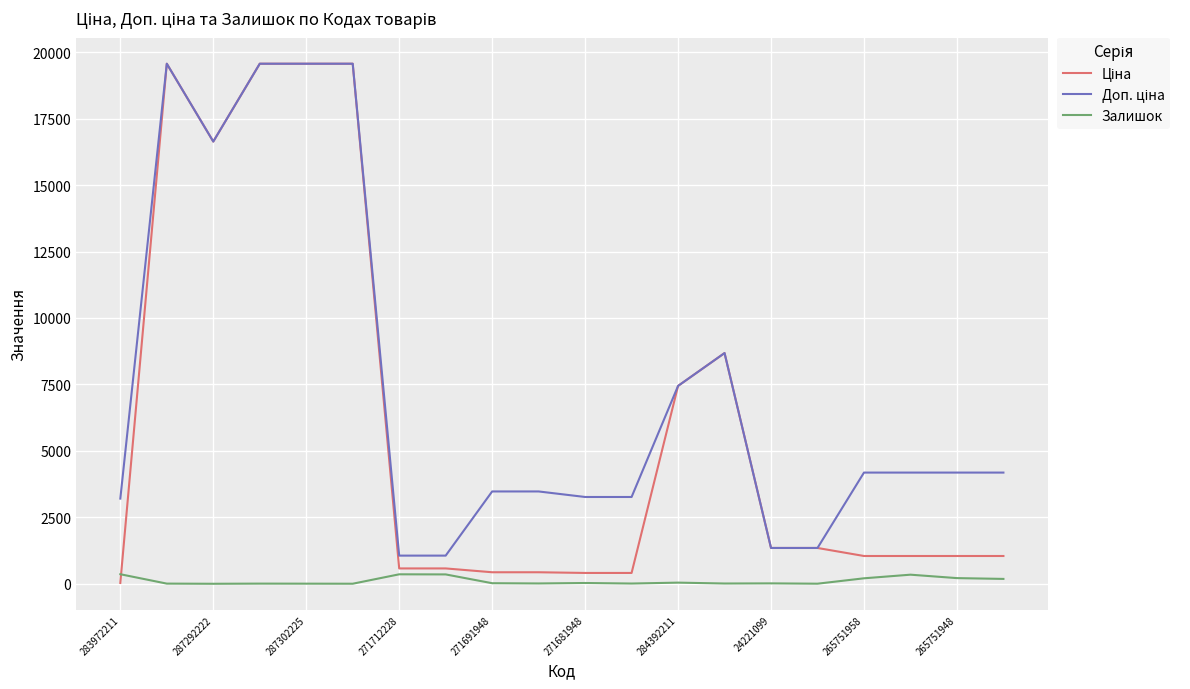

What is the maximum value shown in the chart?

19564.9